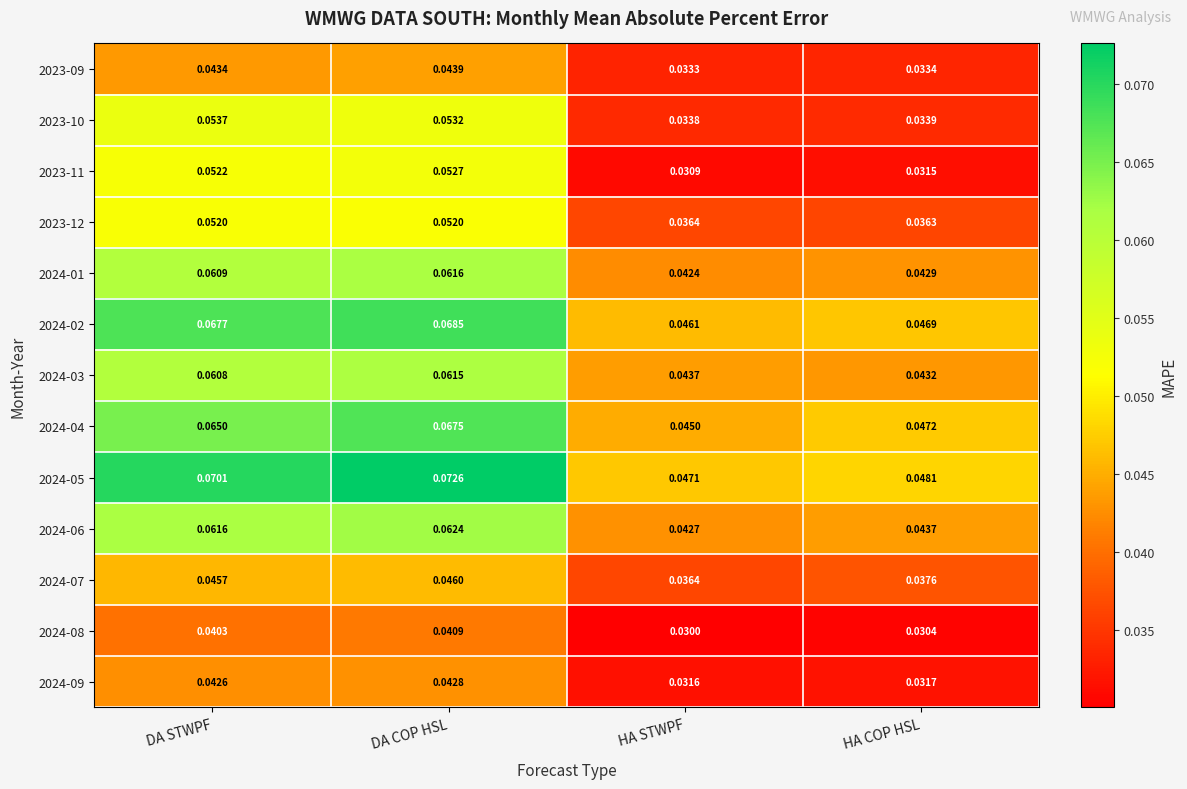

Which category has the lowest value across all series?

HA STWPF